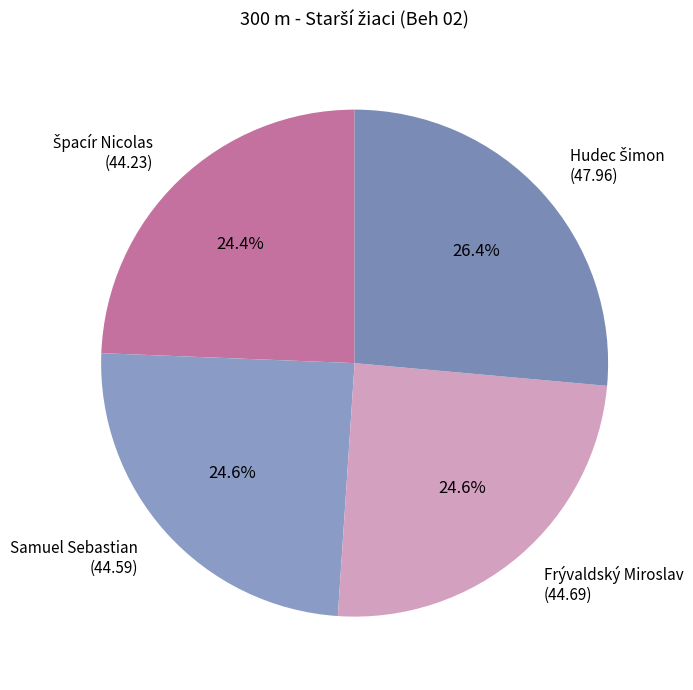

Does Samuel Sebastian (44.59) represent more than half of the total?

No